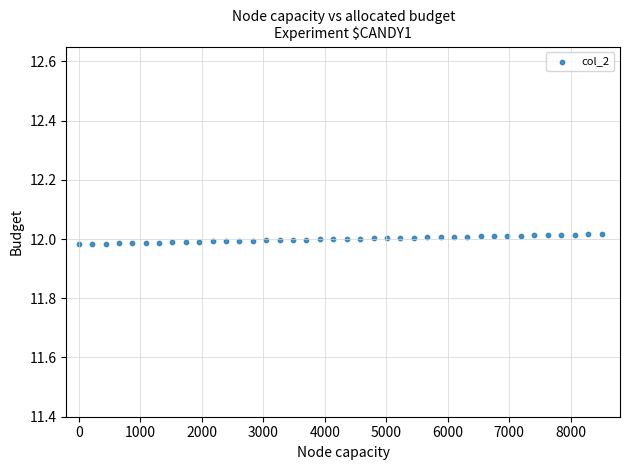

What is the range of X values (max minus min)?

8500.0